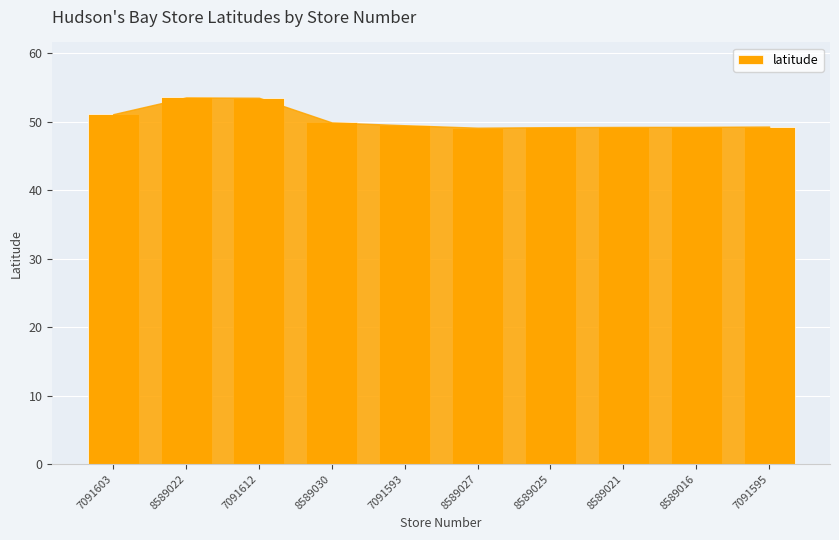

What is the value of the 2nd bar from the left?

53.5